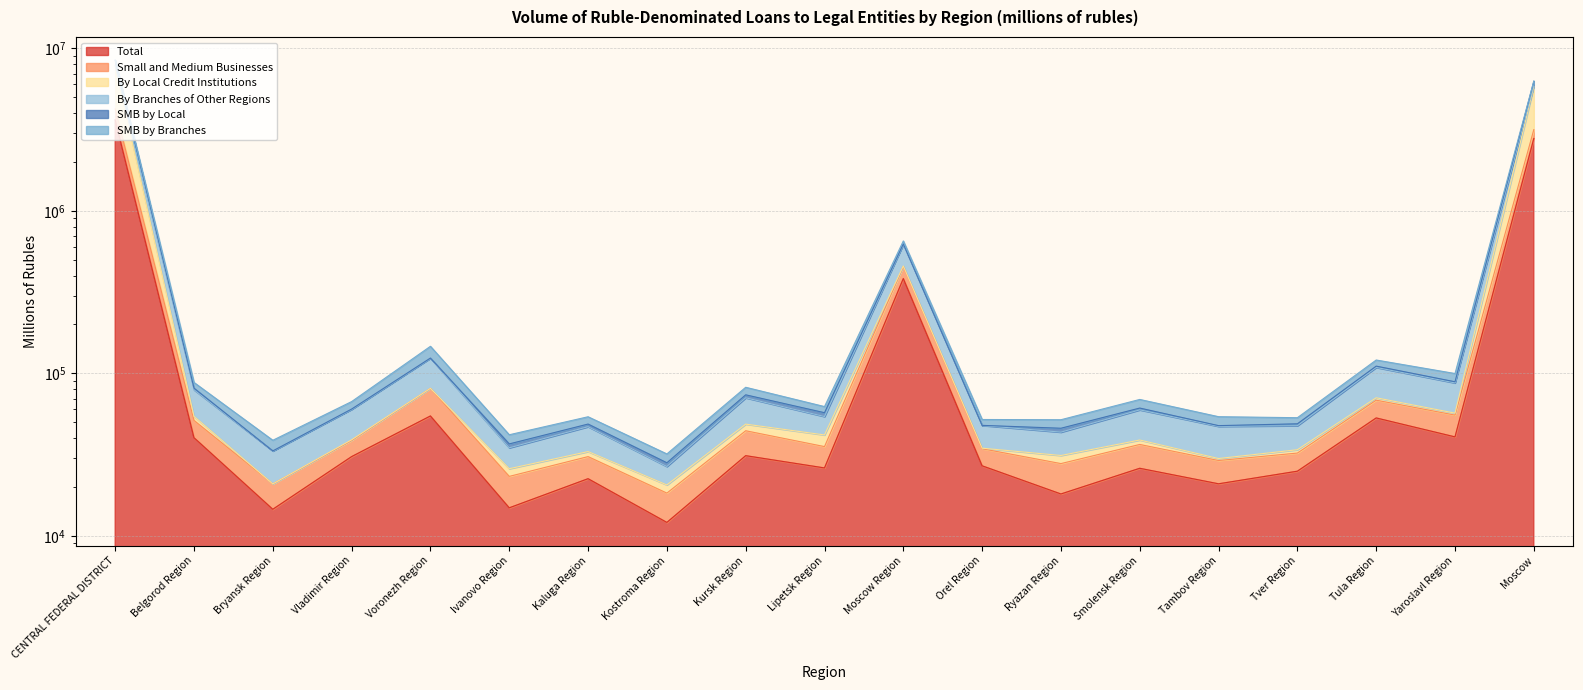

Which label corresponds to the largest value in the chart?

CENTRAL FEDERAL DISTRICT